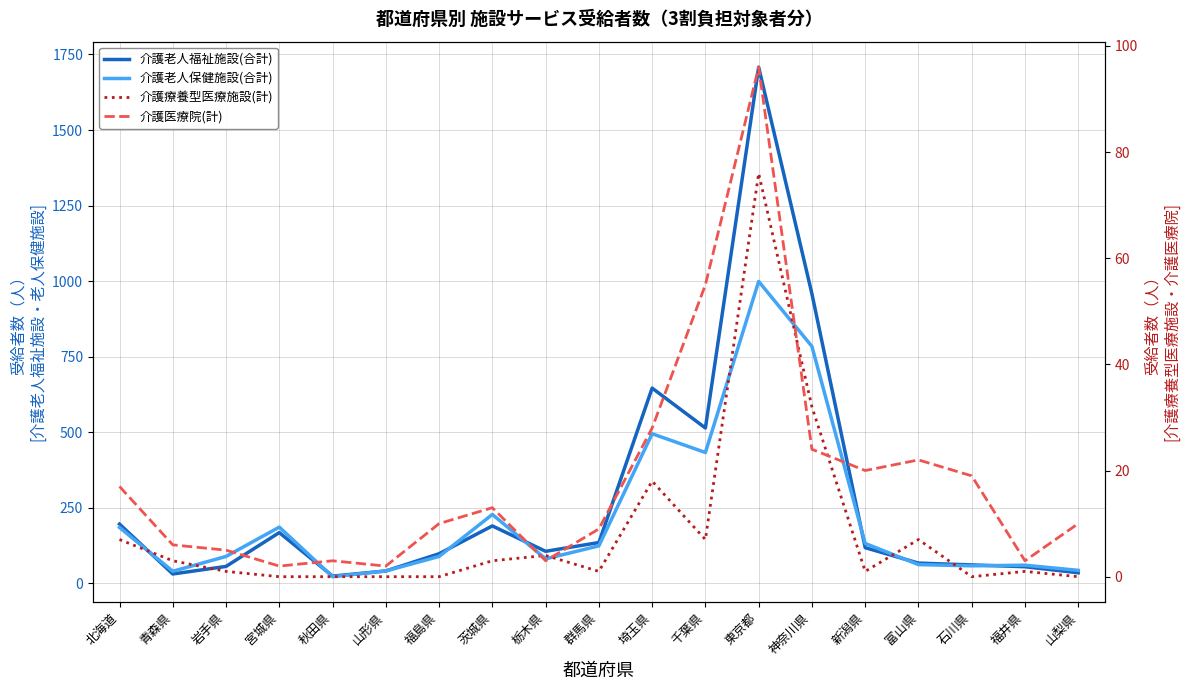

What is the difference between the 介護老人福祉施設(合計) values at 福島県 and 新潟県?

20